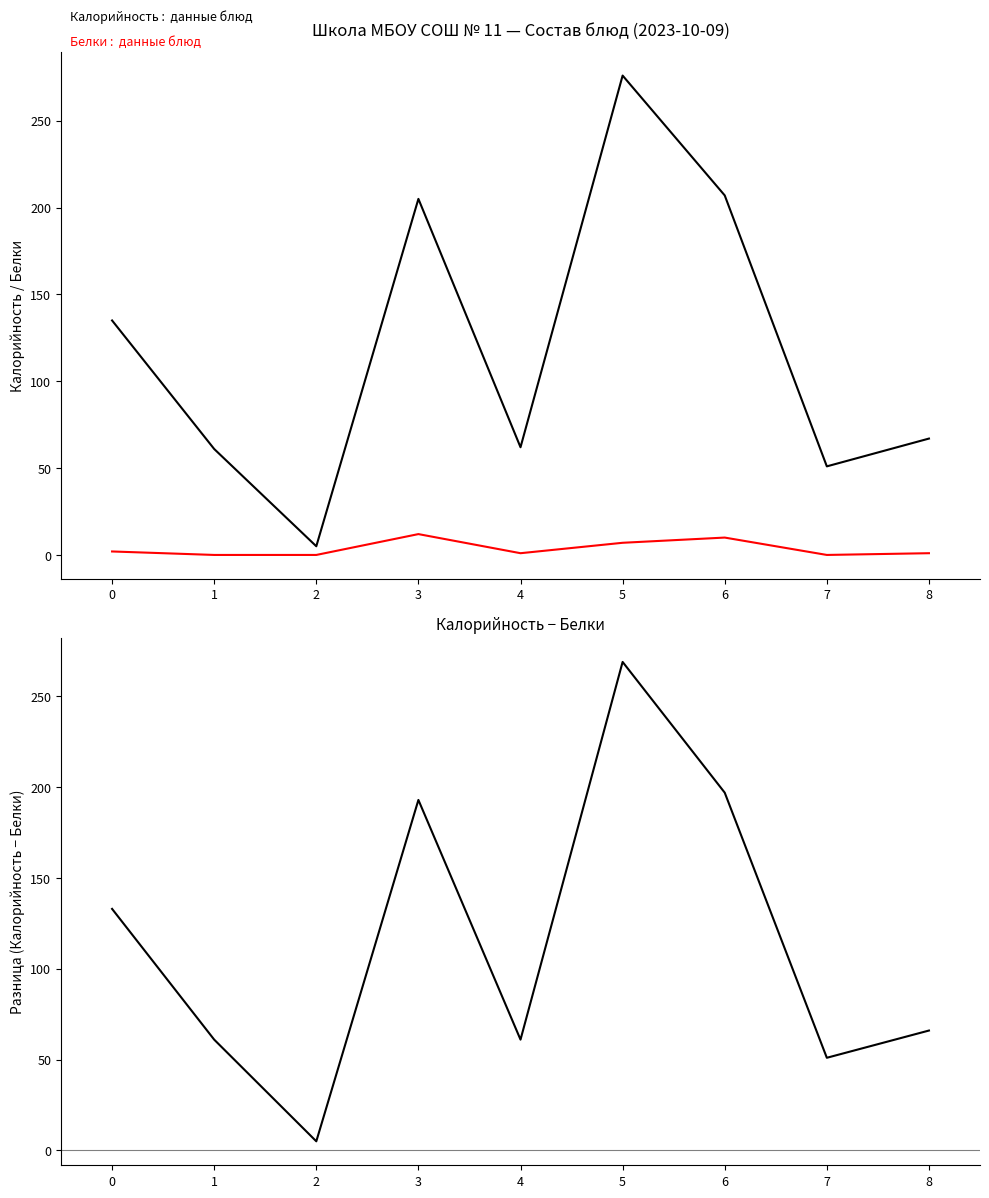

Rank the series by their maximum value, from highest to lowest.

Калорийность, Калорийность − Белки, Белки